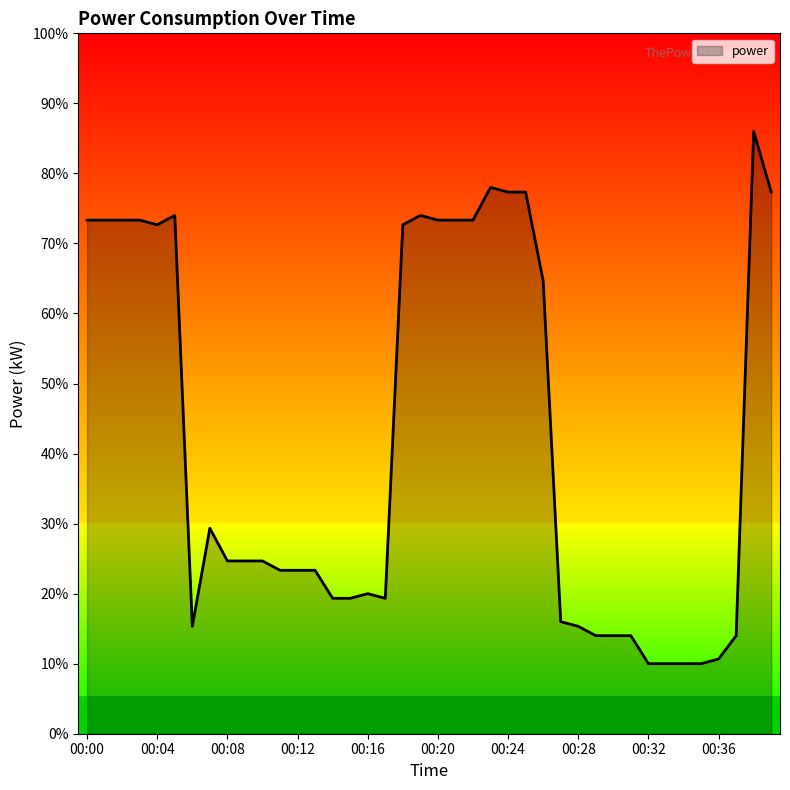

Rank the categories by value from lowest to highest.

00:32, 00:33, 00:34, 00:35, 00:36, 00:29, 00:30, 00:31, 00:37, 00:06, 00:28, 00:27, 00:14, 00:15, 00:17, 00:16, 00:11, 00:12, 00:13, 00:08, 00:09, 00:10, 00:07, 00:26, 00:04, 00:18, 00:00, 00:01, 00:02, 00:03, 00:20, 00:21, 00:22, 00:05, 00:19, 00:24, 00:25, 00:39, 00:23, 00:38